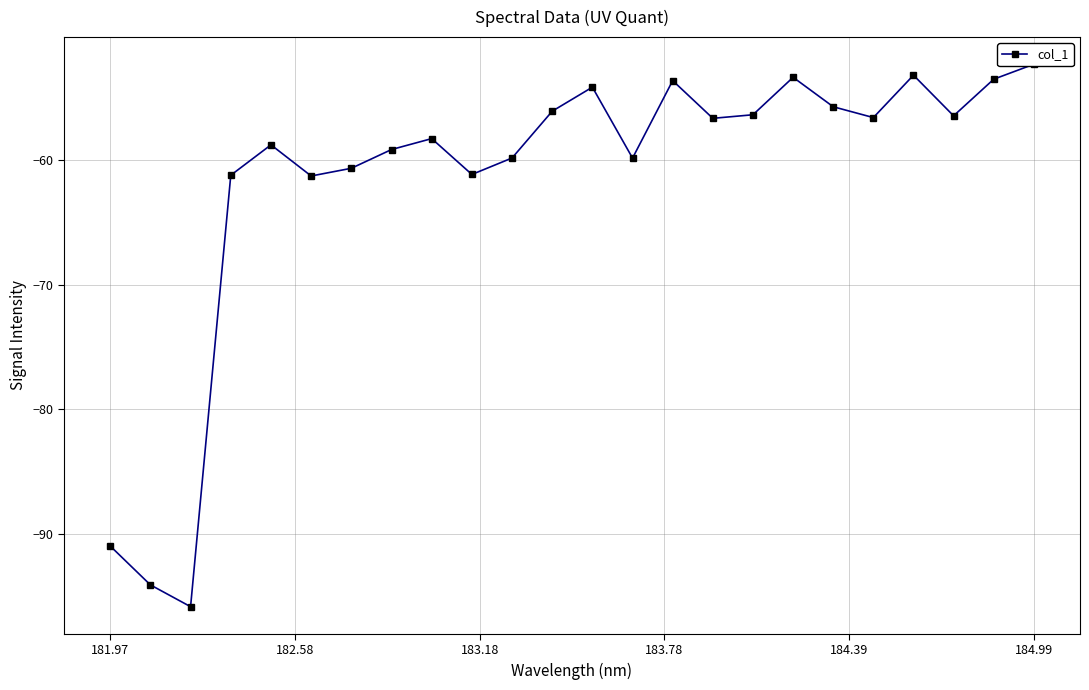

How many categories are shown in the chart?

24